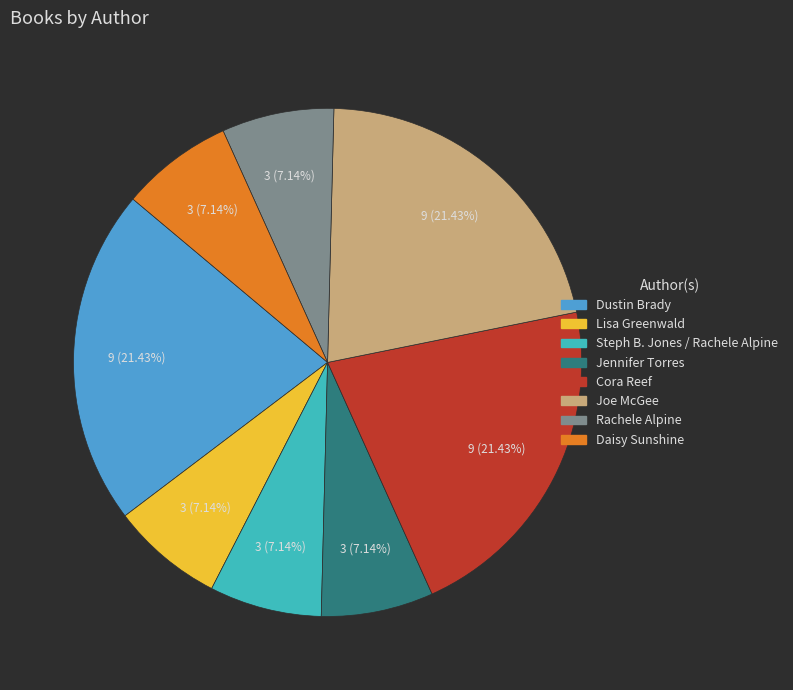

To the nearest percent, what is the combined percentage of Steph B. Jones / Rachele Alpine and Cora Reef?

29%